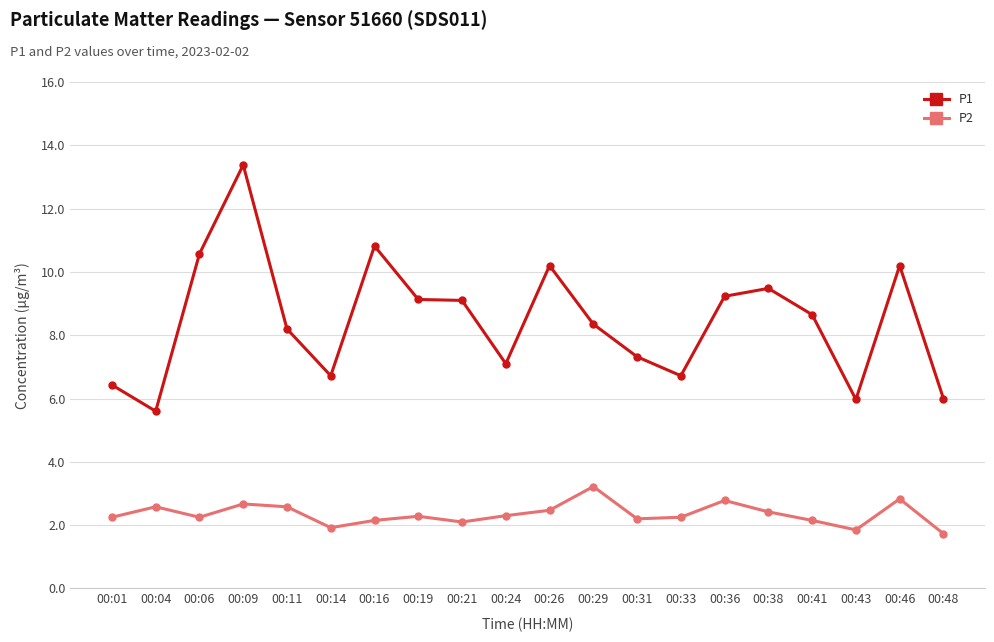

Is the value of P2 at 00:04 greater than the value of P1 at 00:26?

No